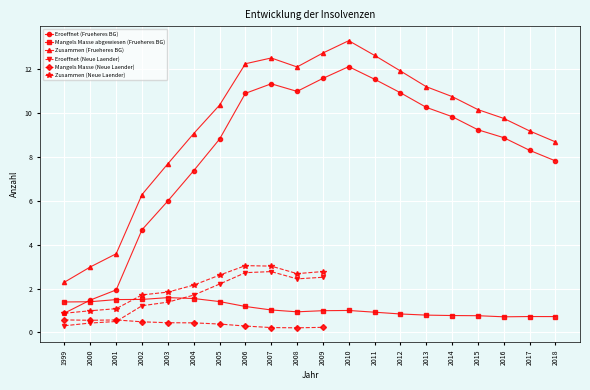

What is the sum of all Mangels Masse abgewiesen (Frueheres BG) values?

21.7